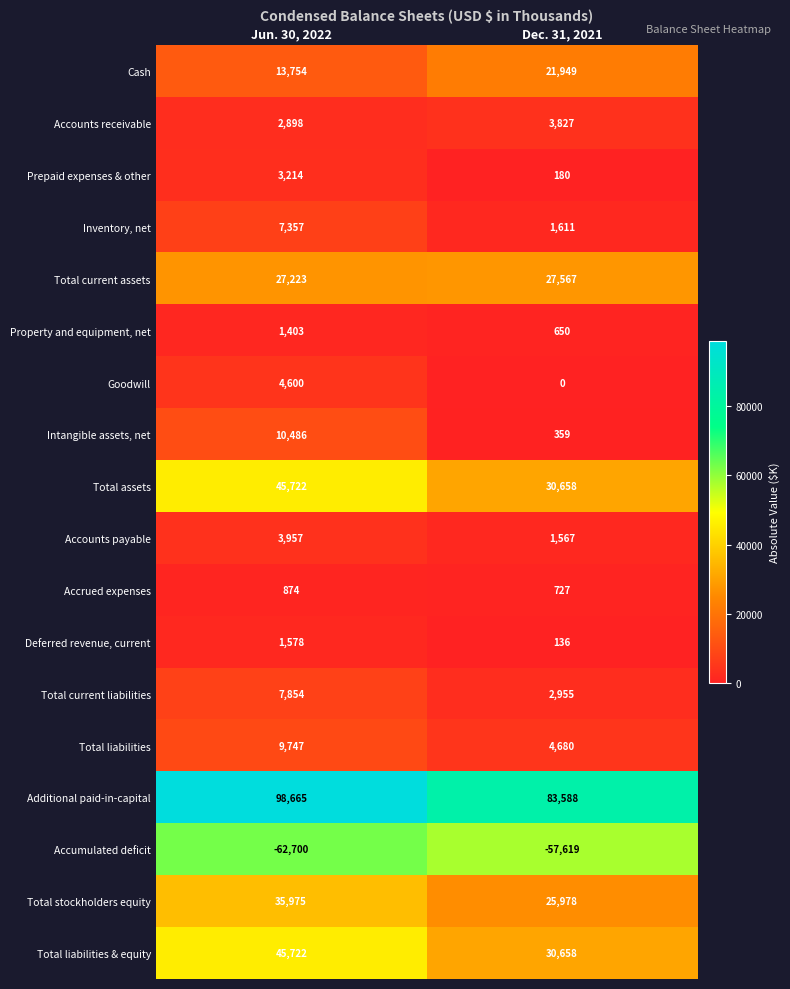

Which series has the widest spread of values?

Additional paid-in-capital